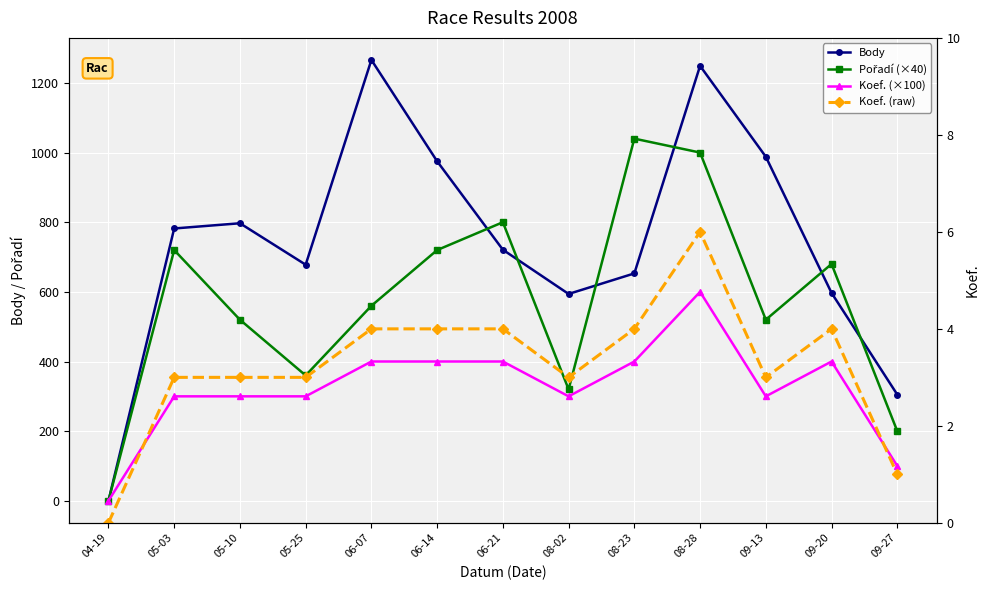

Which category has the highest value across all series?

06-07